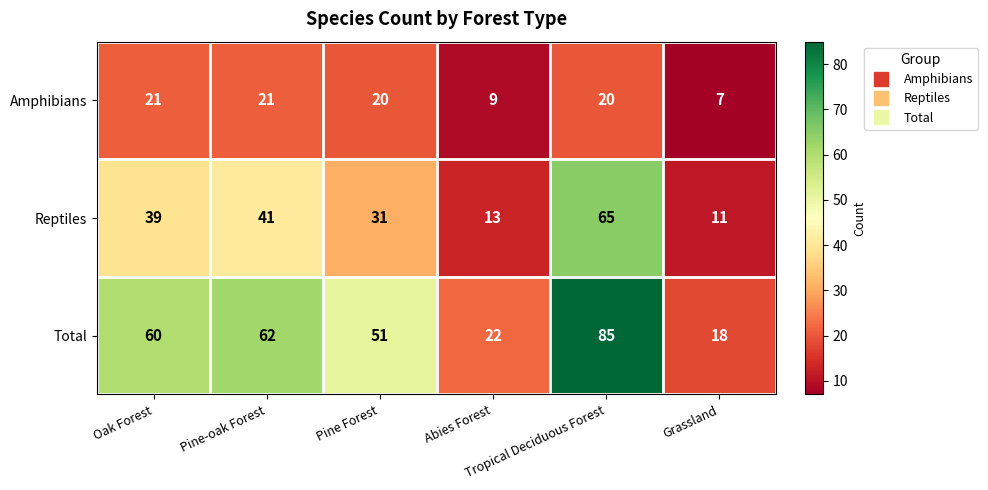

Which series has the widest spread of values?

Total